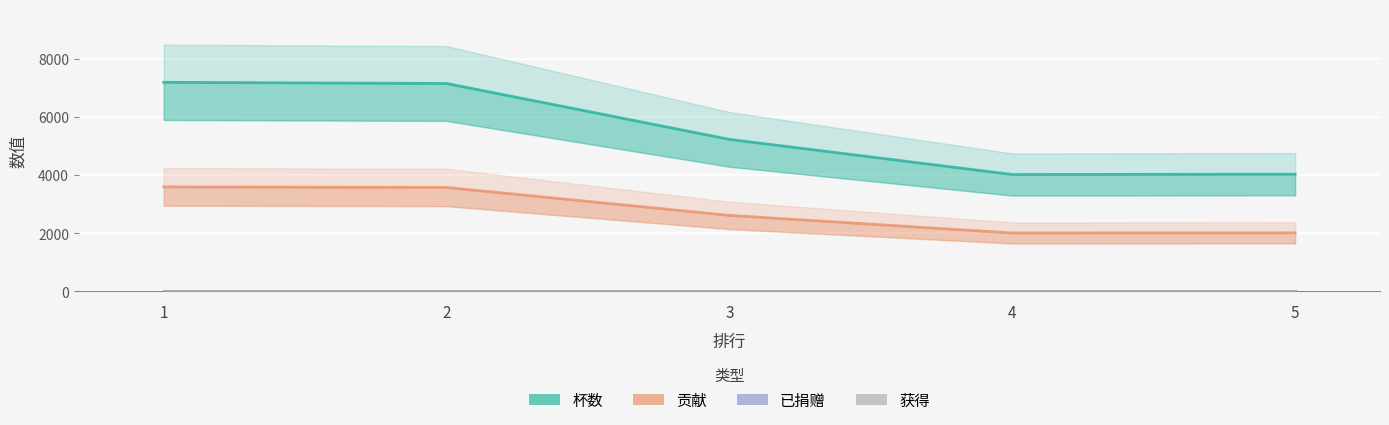

How many values in the 贡献 series exceed 2614?

2